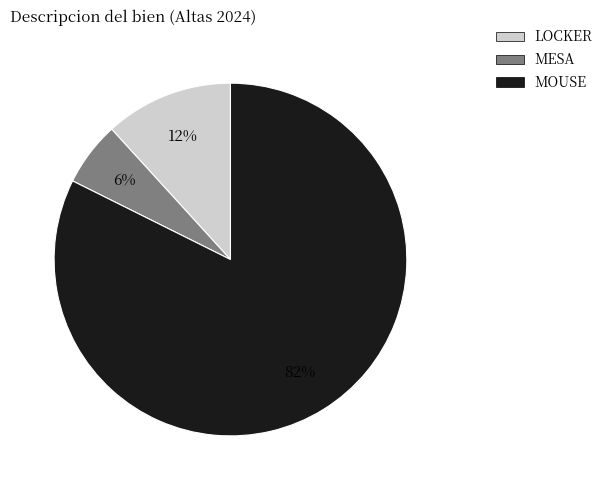

To the nearest percent, what is the average slice percentage?

33%